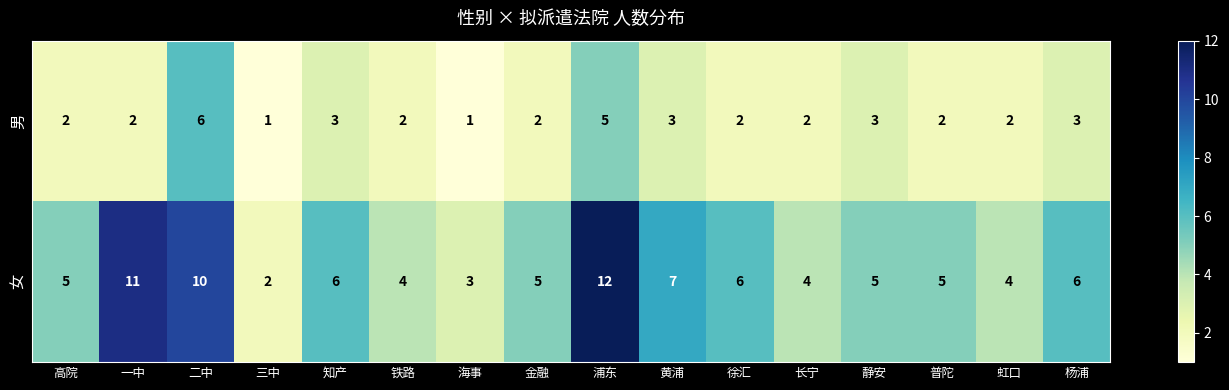

At which label is 女 closest to 7?

黄浦